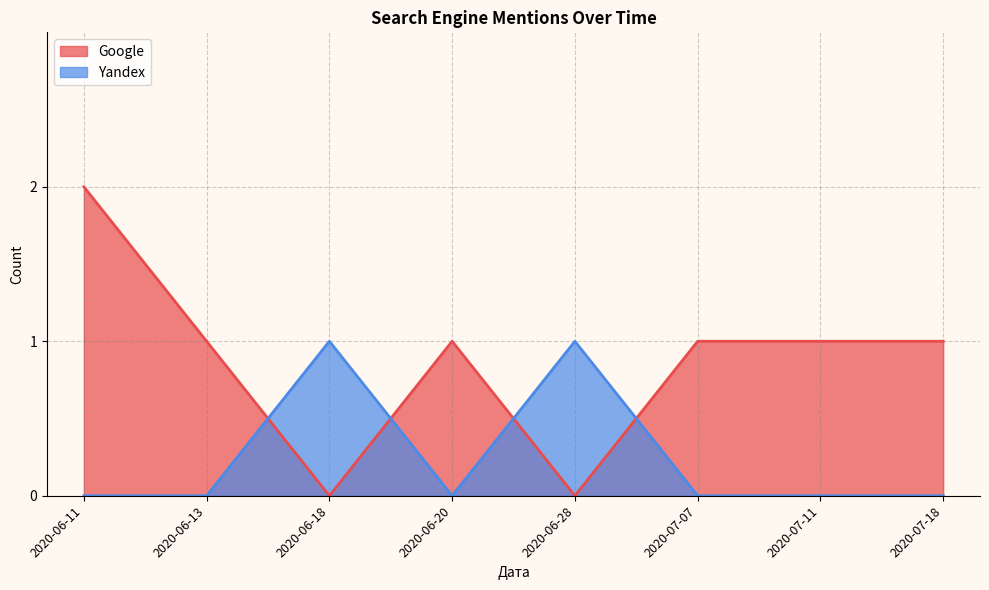

Which series has the largest range (max minus min)?

Google